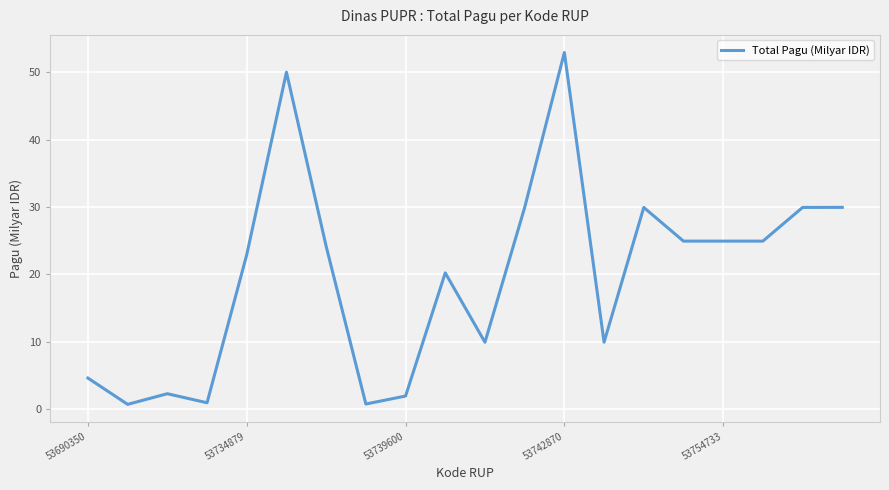

What is the smallest value displayed?

0.7